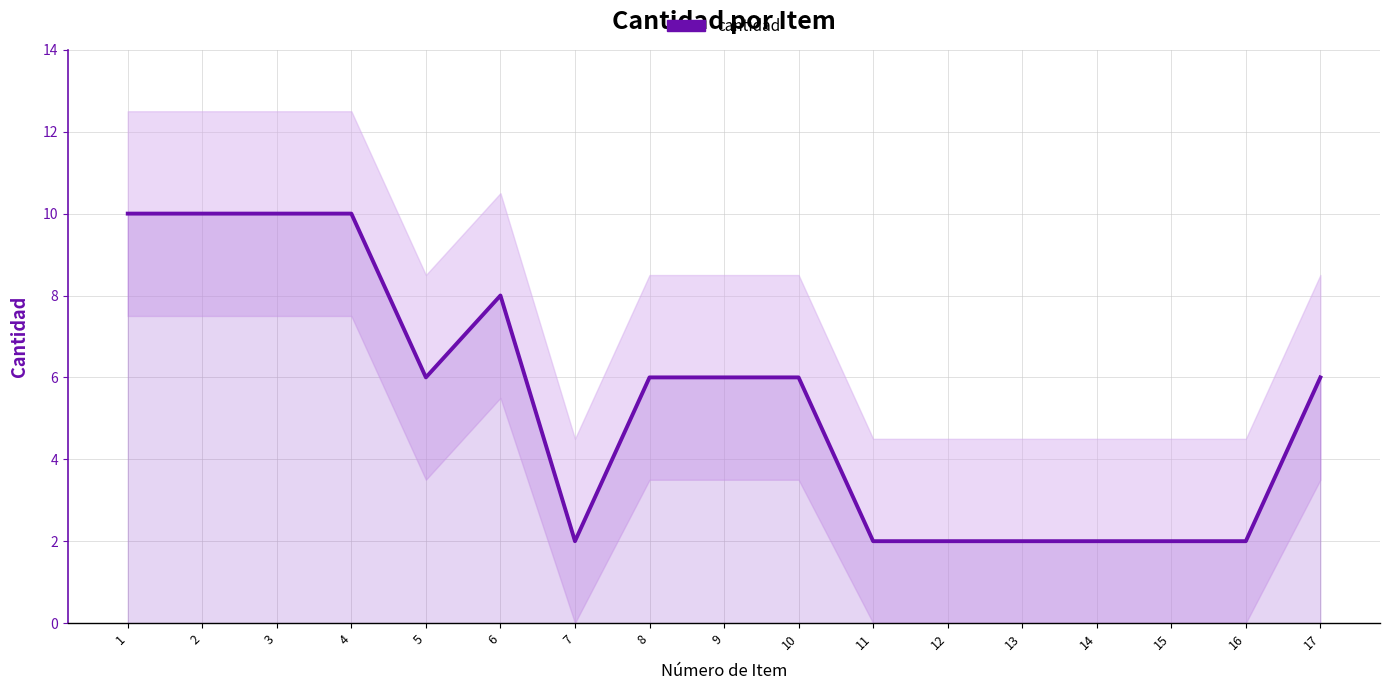

How many series are shown in this chart?

1